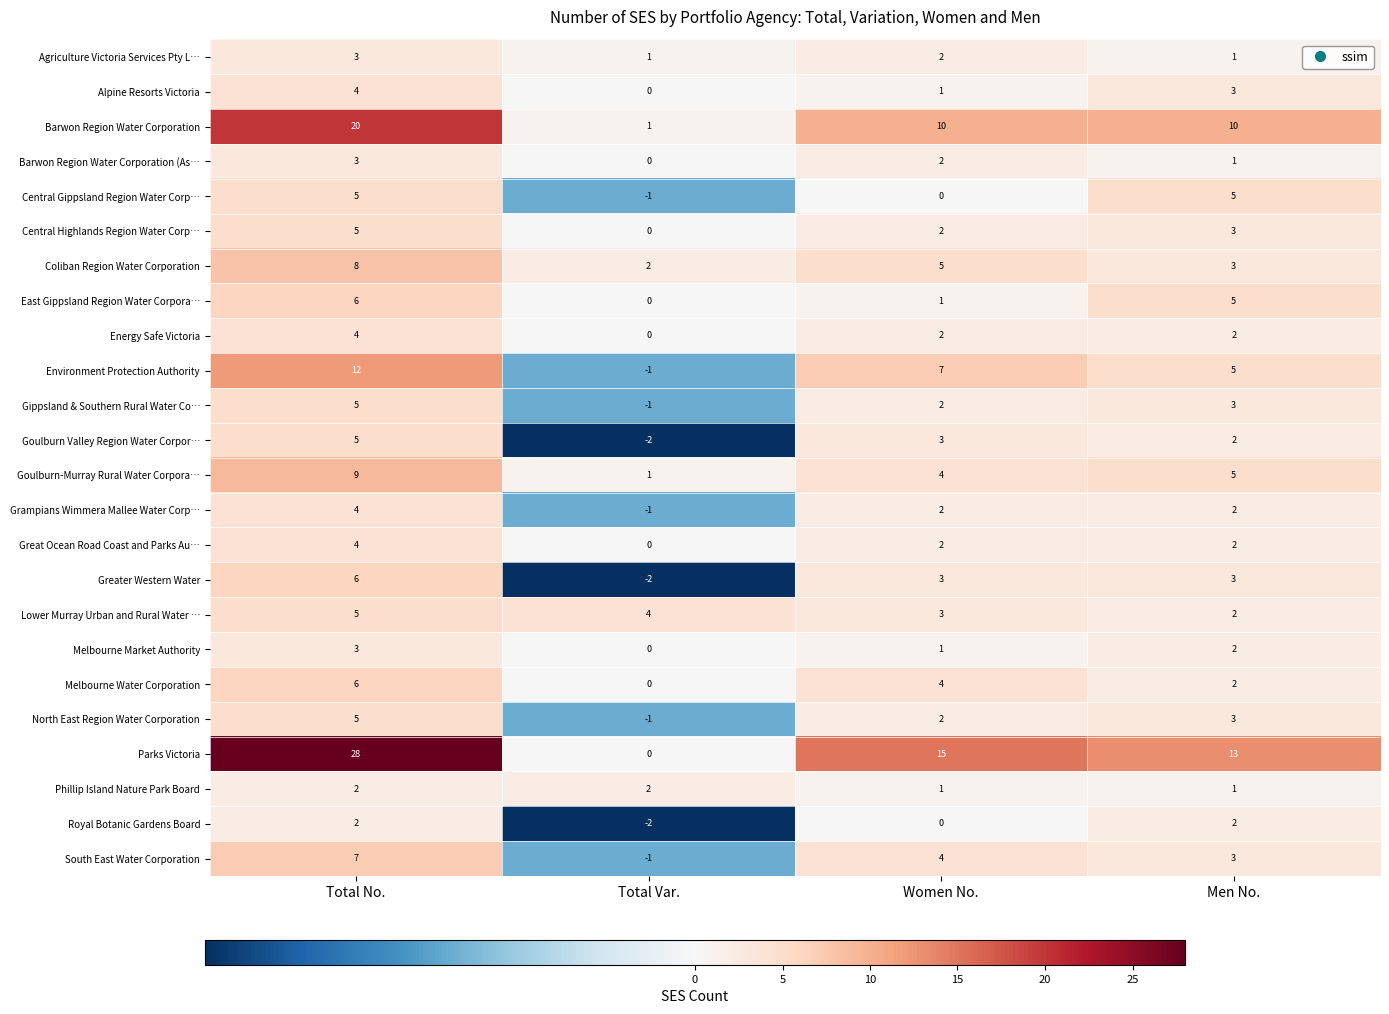

Rank the categories by Coliban Region Water Corporation value from highest to lowest.

Total No., Women No., Men No., Total Var.